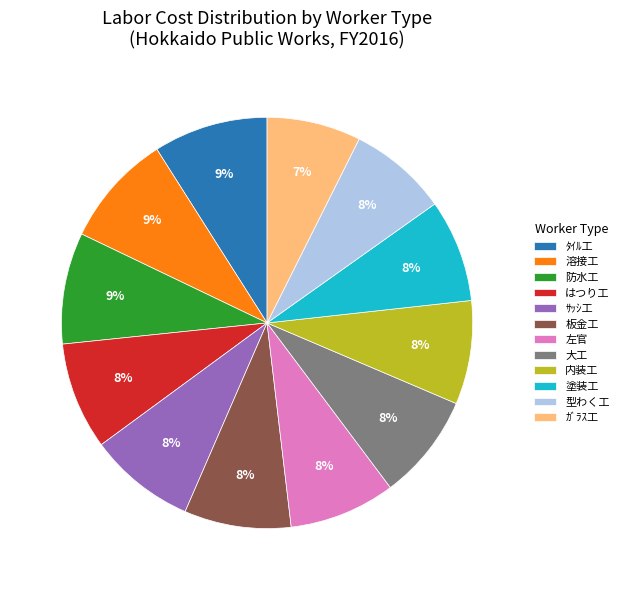

Do はつり工 and 塗装工 together represent more than half of the pie?

No